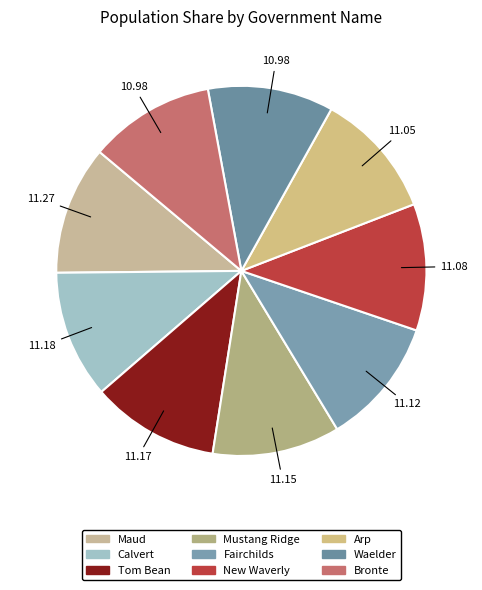

The New Waverly slice represents 11% of the pie. True or false?

True